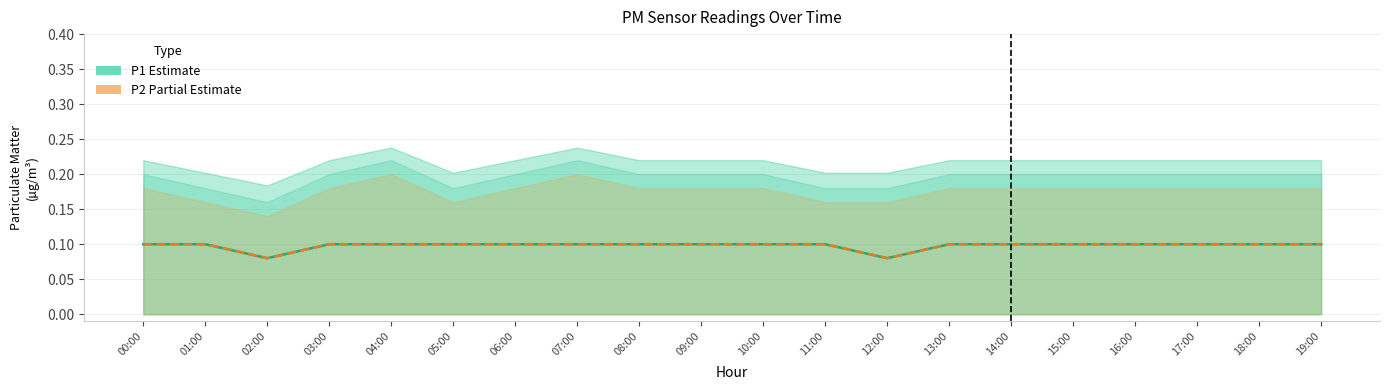

What is the value of the P1 (Estimate) point at the 18th from the left?

0.1